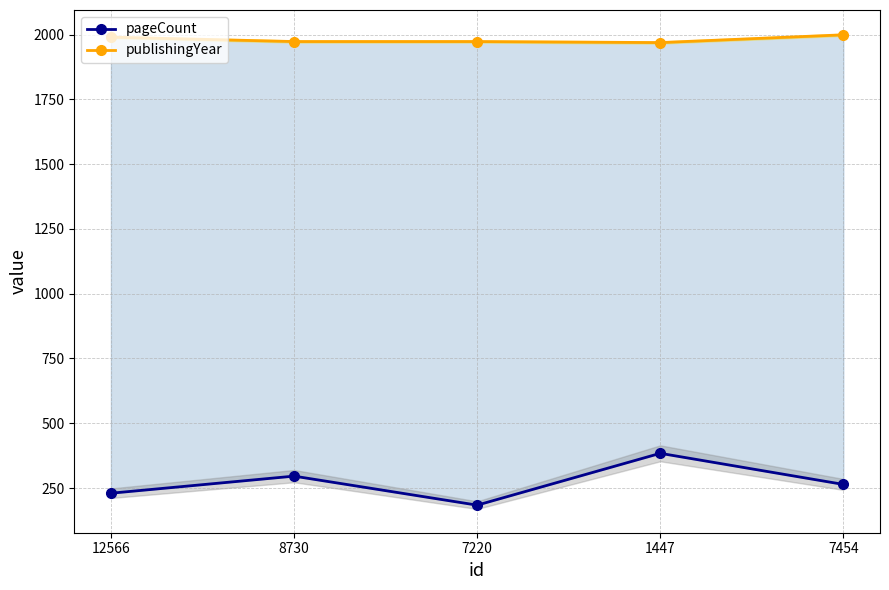

List the series in order of their peak value, lowest first.

pageCount, publishingYear